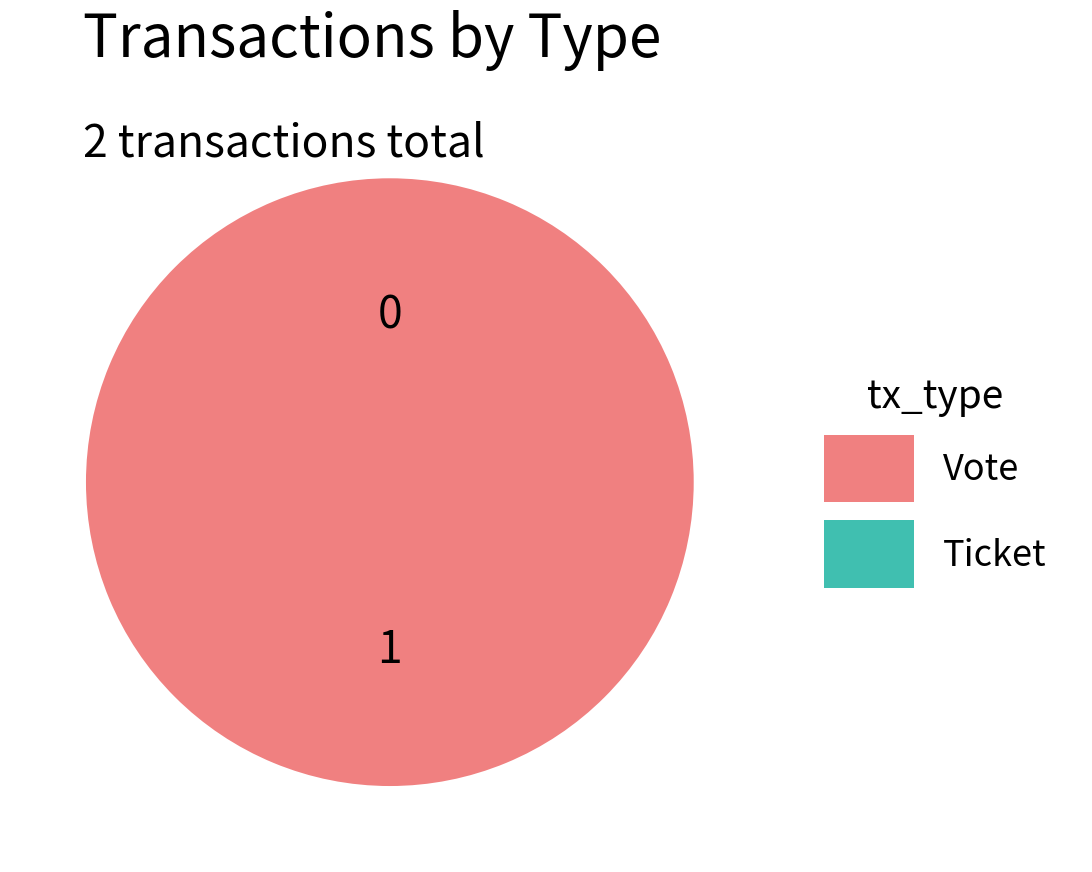

What is the majority slice?

Vote